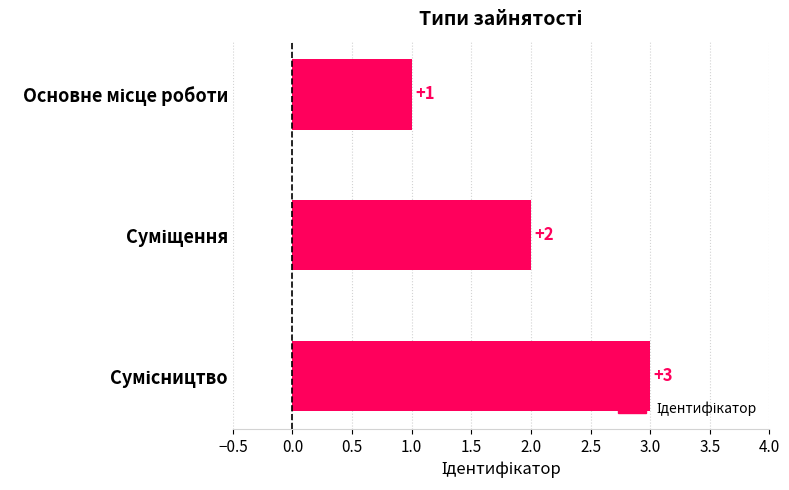

What is the sum of all values?

6